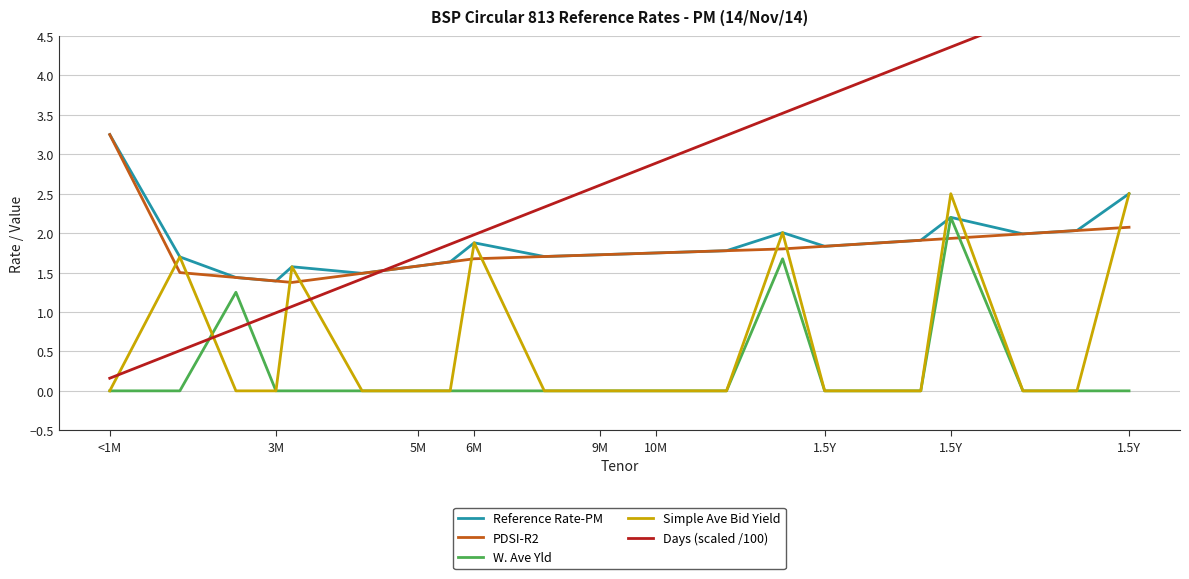

What are all the series names shown in the legend?

Reference Rate-PM, PDSI-R2, W. Ave Yld, Simple Ave Bid Yield, Days (scaled /100)